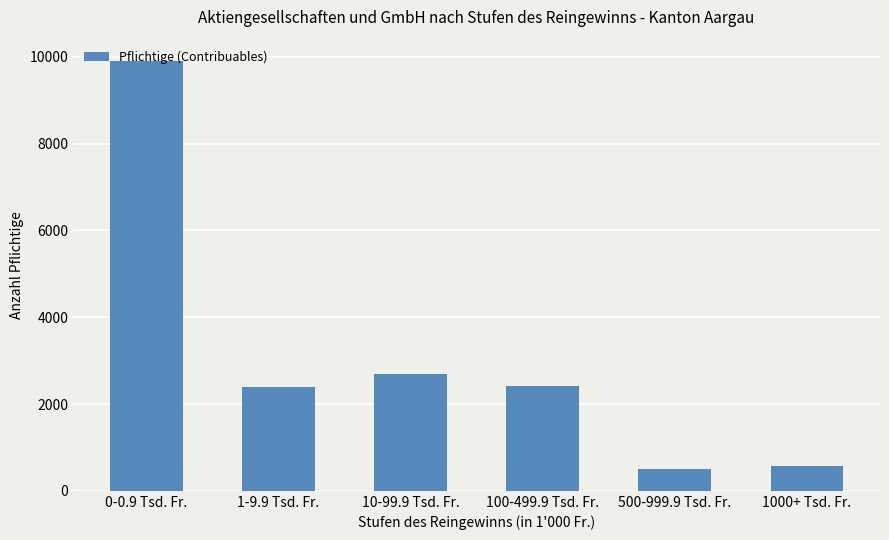

What is the difference between the values at 10-99.9 Tsd. Fr. and 1-9.9 Tsd. Fr.?

291